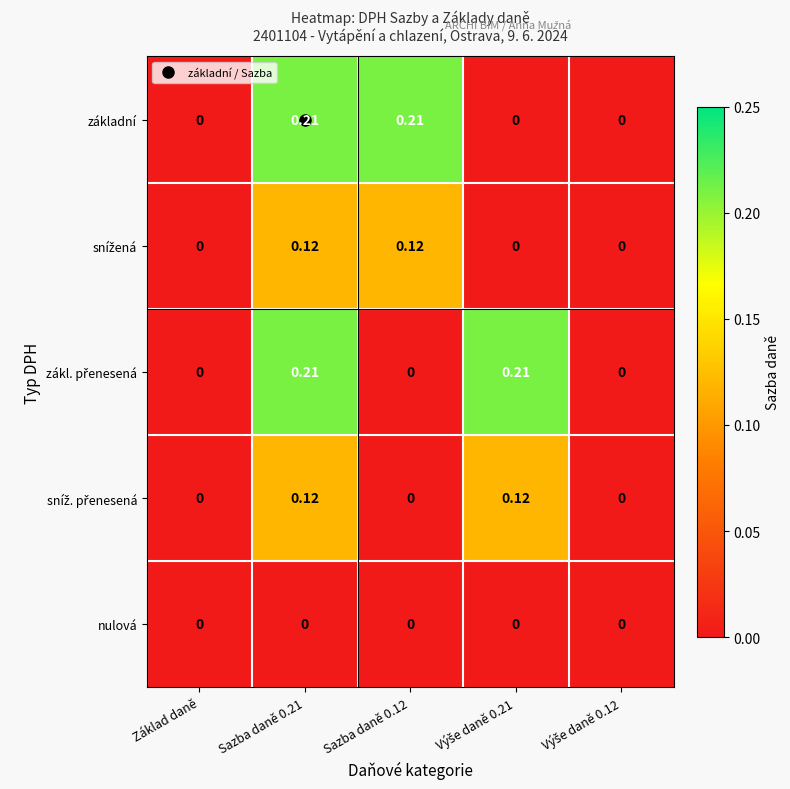

How many distinct data groups are displayed?

5